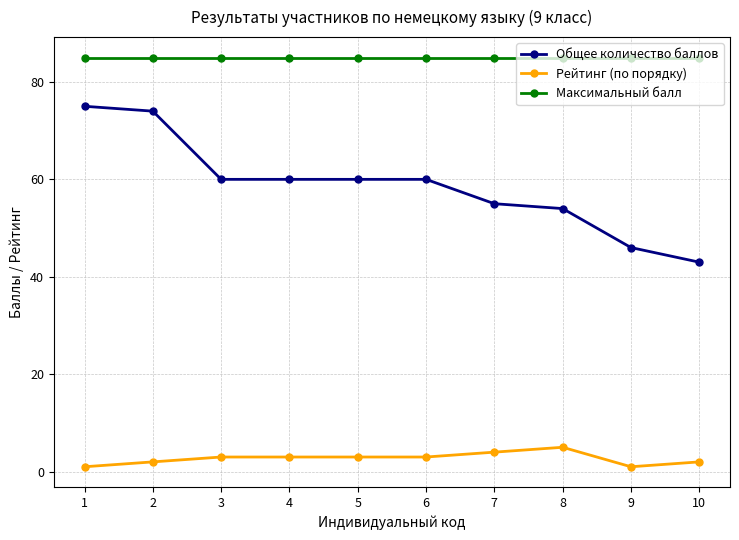

Is the value of Рейтинг (по порядку) at 10 greater than the value of Максимальный балл at 5?

No